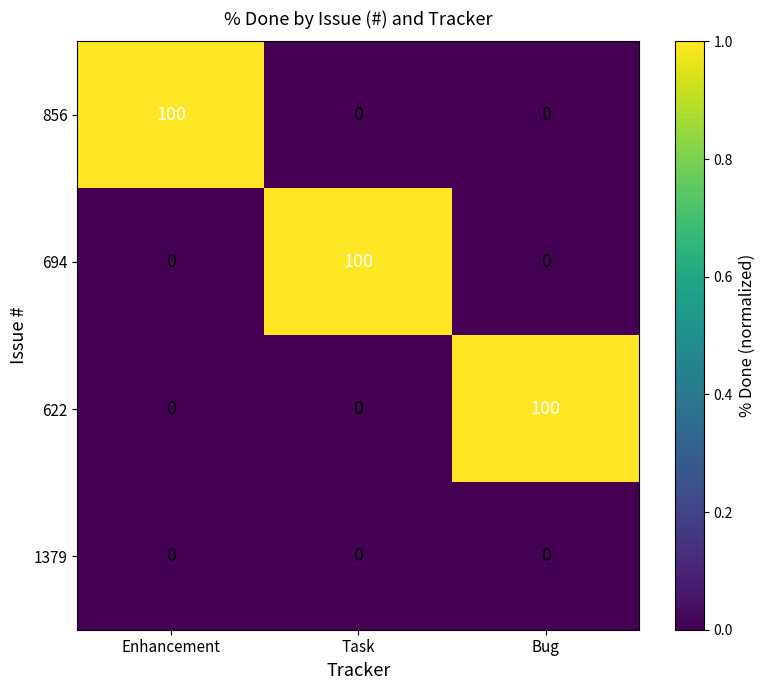

At which label does 694 reach its peak?

Task